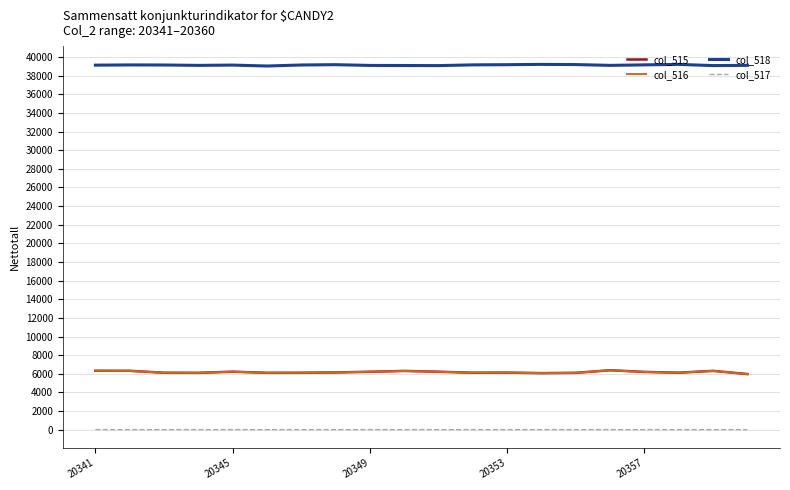

What is the maximum value for col_518?

39218